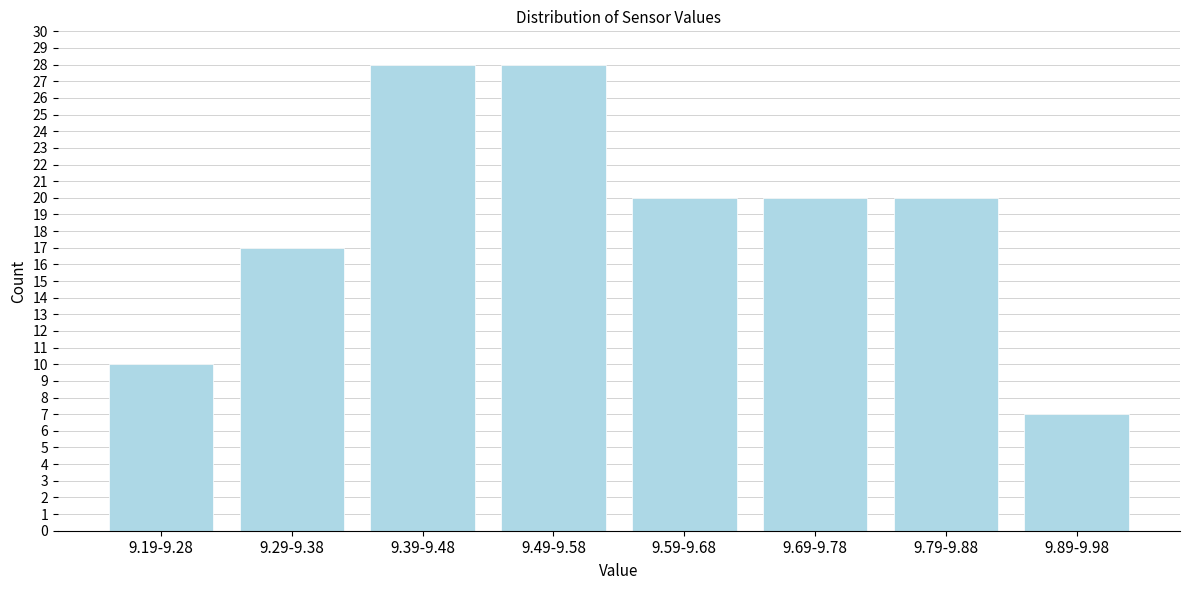

Reading left to right, transcribe all the data shown in this chart.

9.19-9.28=10	9.29-9.38=17	9.39-9.48=28	9.49-9.58=28	9.59-9.68=20	9.69-9.78=20	9.79-9.88=20	9.89-9.98=7